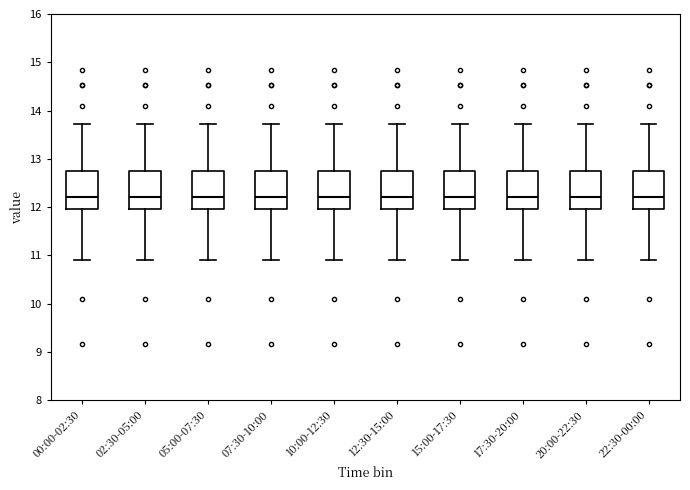

Where does the lower whisker of the box for 12:30-15:00 end on the y-axis? The values are not printed on the chart, so give them approximately, as read against the axis.

10.9